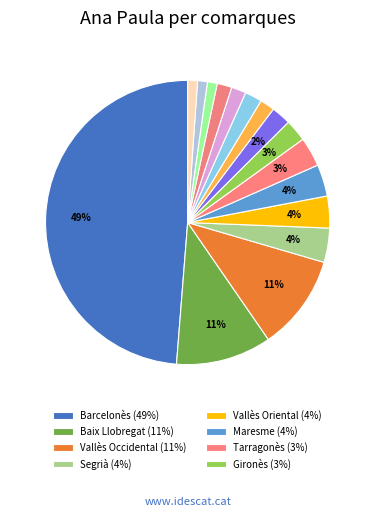

How many segments does this pie chart have?

16